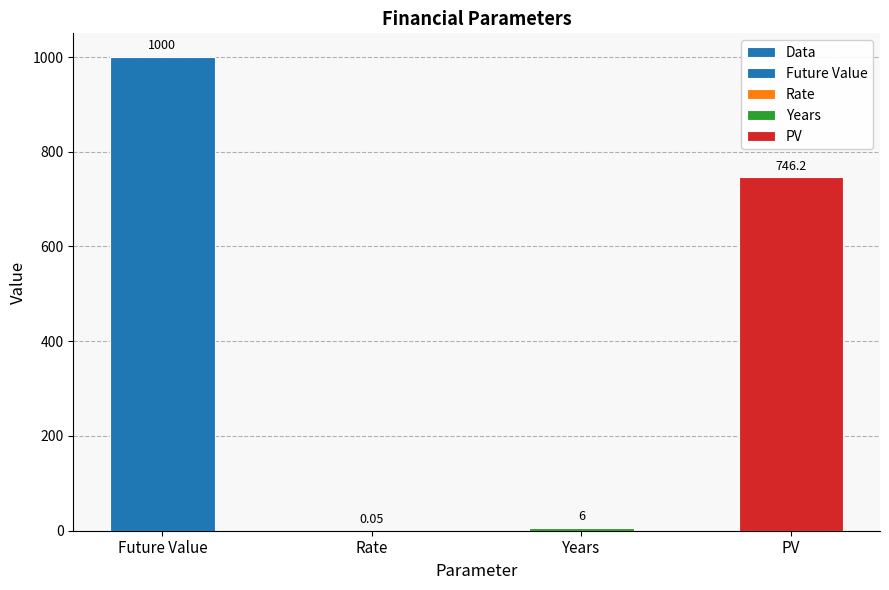

How many categories are shown in the chart?

4